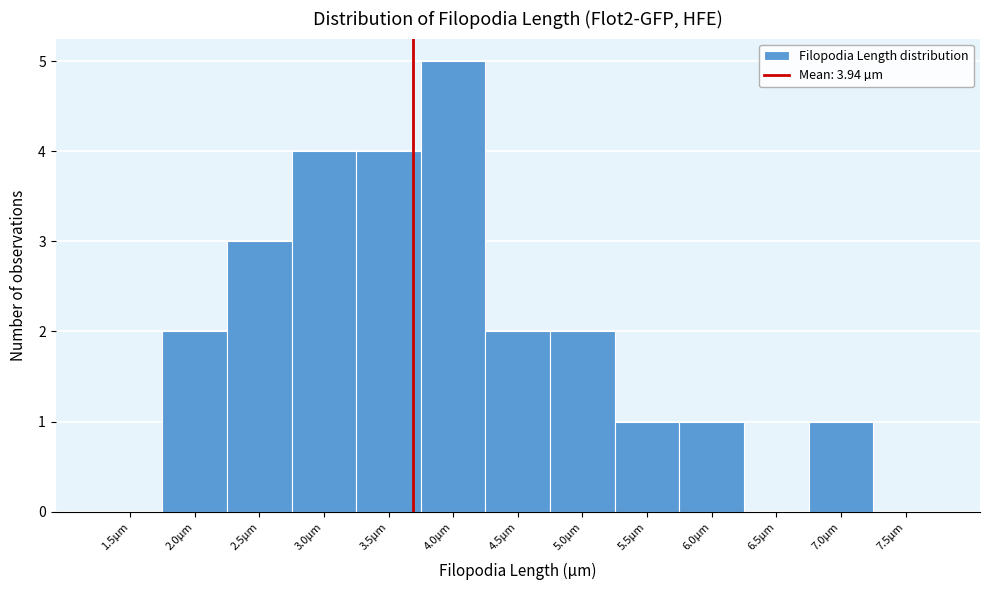

Which has a higher value, 5.0µm or 6.5µm?

5.0µm